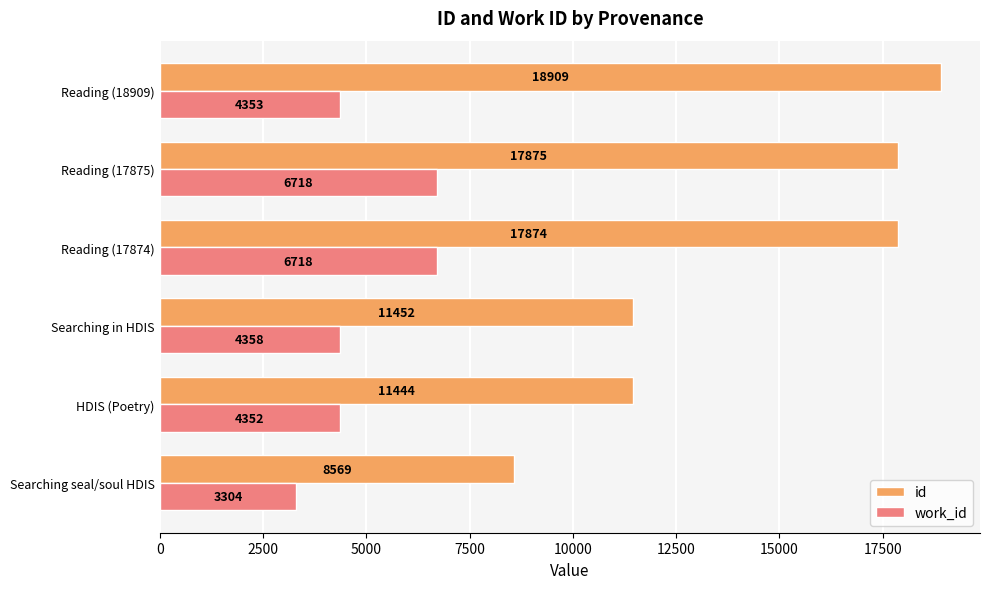

Is the value of work_id at Reading (17875) greater than the value of id at Reading (18909)?

No